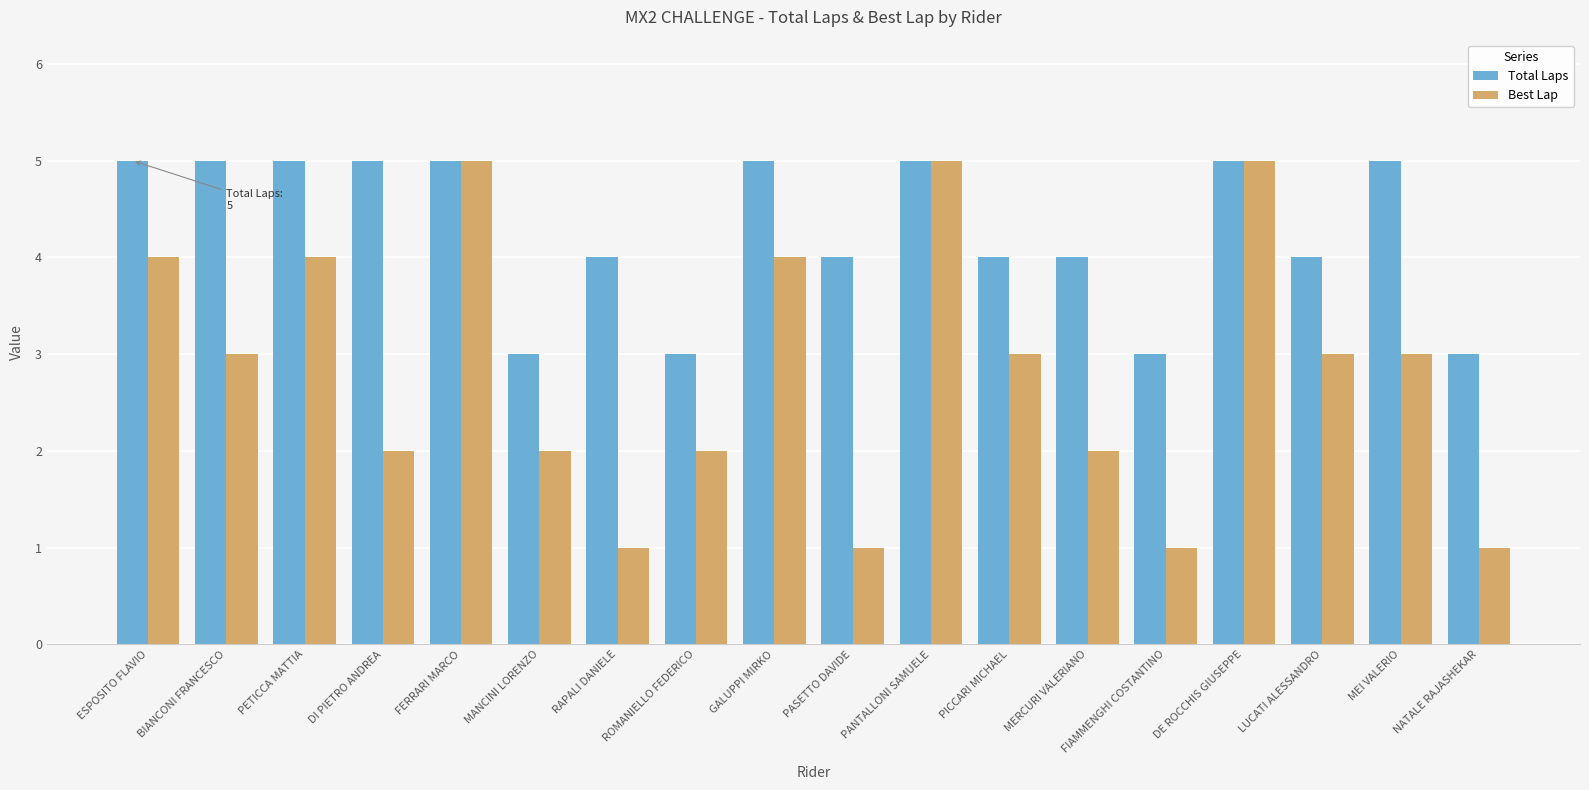

Does the chart contain stacked bars?

No